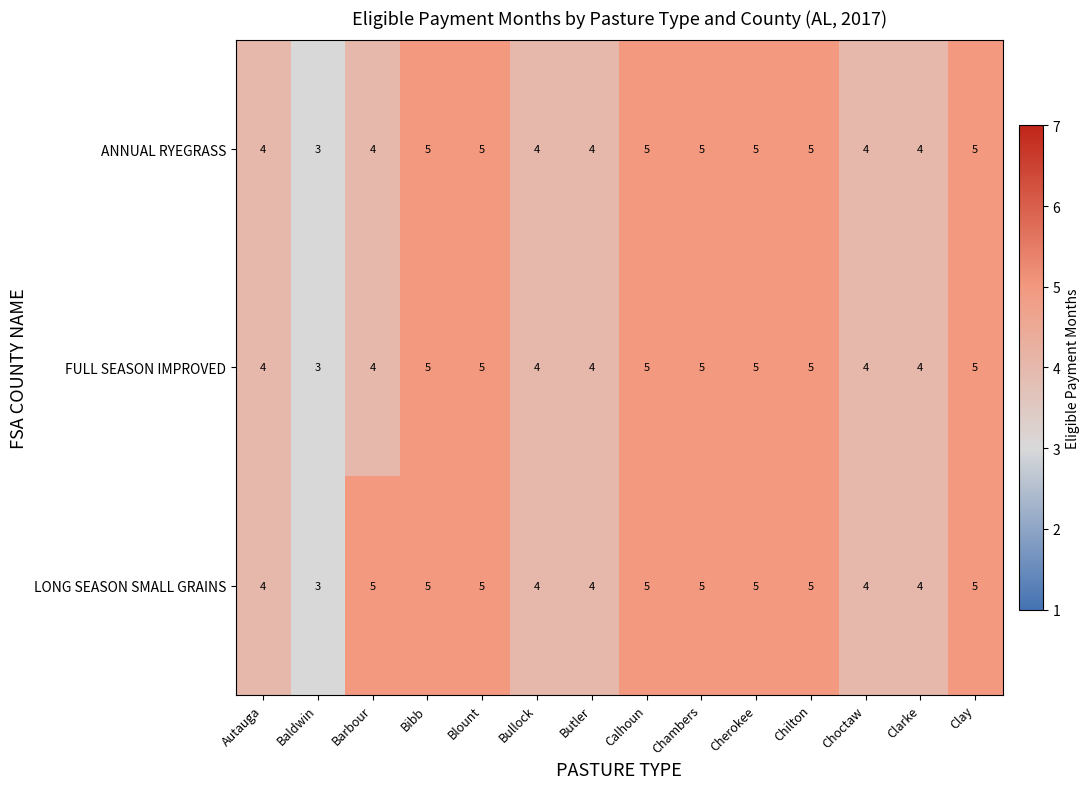

What is the maximum value shown in the chart?

5